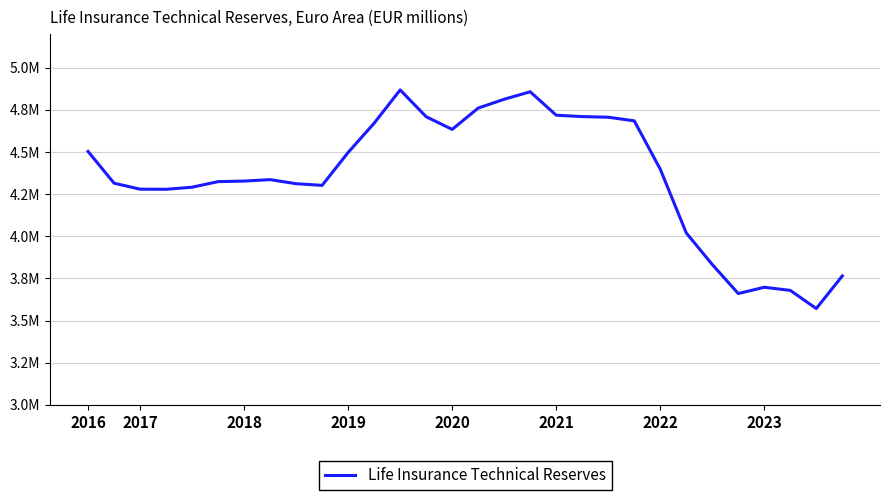

Does the chart have visible grid lines?

Yes